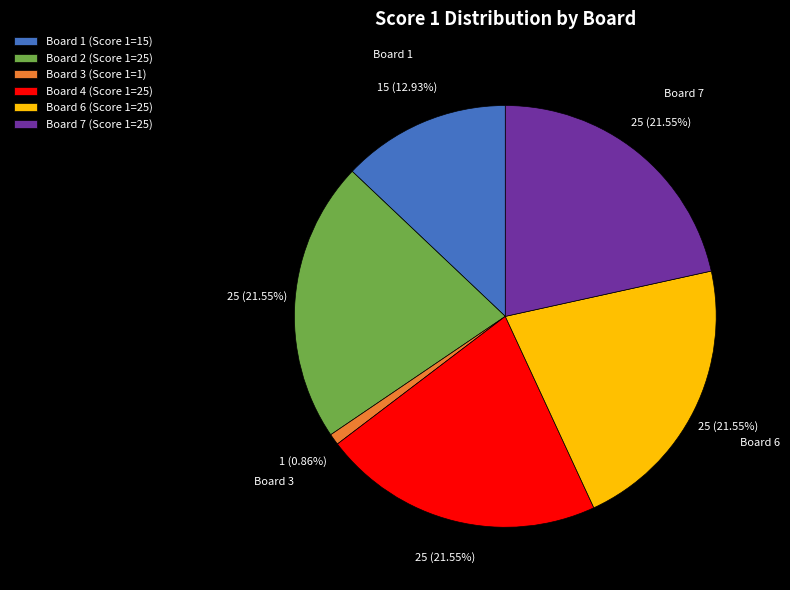

Which category has the smallest portion of the pie?

Board 3 (Score 1=1)